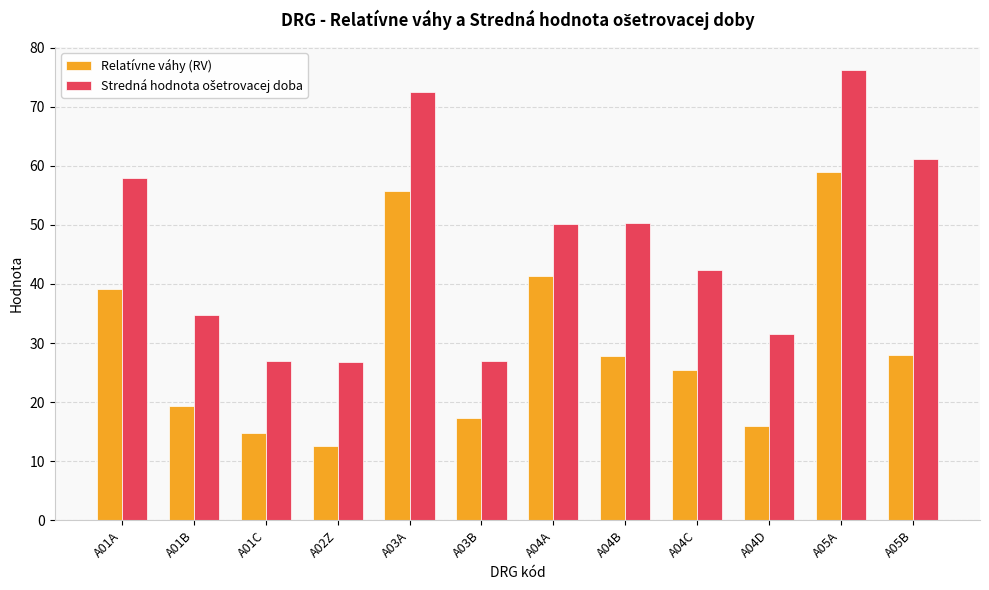

What is the difference between the highest and lowest values at A03A?

16.8